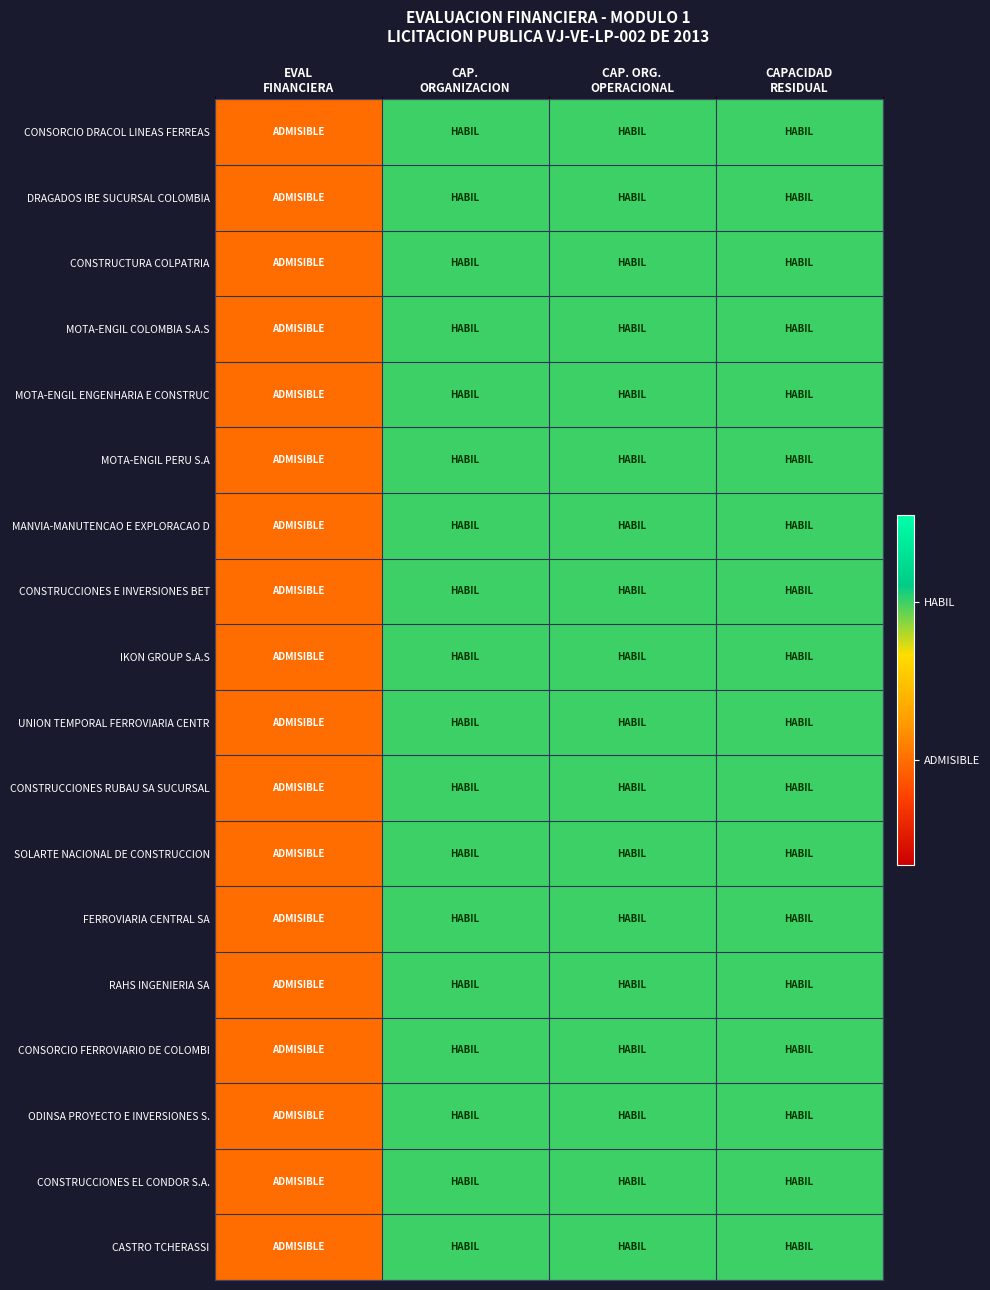

Reading right to left, transcribe all the data shown in this chart.

CONSORCIO DRACOL LINEAS FERREAS: CAPACIDAD
RESIDUAL=0.8	CAP. ORG.
OPERACIONAL=0.8	CAP.
ORGANIZACION=0.8	EVAL
FINANCIERA=0.3
DRAGADOS IBE SUCURSAL COLOMBIA: CAPACIDAD
RESIDUAL=0.8	CAP. ORG.
OPERACIONAL=0.8	CAP.
ORGANIZACION=0.8	EVAL
FINANCIERA=0.3
CONSTRUCTURA COLPATRIA: CAPACIDAD
RESIDUAL=0.8	CAP. ORG.
OPERACIONAL=0.8	CAP.
ORGANIZACION=0.8	EVAL
FINANCIERA=0.3
MOTA-ENGIL COLOMBIA S.A.S: CAPACIDAD
RESIDUAL=0.8	CAP. ORG.
OPERACIONAL=0.8	CAP.
ORGANIZACION=0.8	EVAL
FINANCIERA=0.3
MOTA-ENGIL ENGENHARIA E CONSTRUC: CAPACIDAD
RESIDUAL=0.8	CAP. ORG.
OPERACIONAL=0.8	CAP.
ORGANIZACION=0.8	EVAL
FINANCIERA=0.3
MOTA-ENGIL PERU S.A: CAPACIDAD
RESIDUAL=0.8	CAP. ORG.
OPERACIONAL=0.8	CAP.
ORGANIZACION=0.8	EVAL
FINANCIERA=0.3
MANVIA-MANUTENCAO E EXPLORACAO D: CAPACIDAD
RESIDUAL=0.8	CAP. ORG.
OPERACIONAL=0.8	CAP.
ORGANIZACION=0.8	EVAL
FINANCIERA=0.3
CONSTRUCCIONES E INVERSIONES BET: CAPACIDAD
RESIDUAL=0.8	CAP. ORG.
OPERACIONAL=0.8	CAP.
ORGANIZACION=0.8	EVAL
FINANCIERA=0.3
IKON GROUP S.A.S: CAPACIDAD
RESIDUAL=0.8	CAP. ORG.
OPERACIONAL=0.8	CAP.
ORGANIZACION=0.8	EVAL
FINANCIERA=0.3
UNION TEMPORAL FERROVIARIA CENTR: CAPACIDAD
RESIDUAL=0.8	CAP. ORG.
OPERACIONAL=0.8	CAP.
ORGANIZACION=0.8	EVAL
FINANCIERA=0.3
CONSTRUCCIONES RUBAU SA SUCURSAL: CAPACIDAD
RESIDUAL=0.8	CAP. ORG.
OPERACIONAL=0.8	CAP.
ORGANIZACION=0.8	EVAL
FINANCIERA=0.3
SOLARTE NACIONAL DE CONSTRUCCION: CAPACIDAD
RESIDUAL=0.8	CAP. ORG.
OPERACIONAL=0.8	CAP.
ORGANIZACION=0.8	EVAL
FINANCIERA=0.3
FERROVIARIA CENTRAL SA: CAPACIDAD
RESIDUAL=0.8	CAP. ORG.
OPERACIONAL=0.8	CAP.
ORGANIZACION=0.8	EVAL
FINANCIERA=0.3
RAHS INGENIERIA SA: CAPACIDAD
RESIDUAL=0.8	CAP. ORG.
OPERACIONAL=0.8	CAP.
ORGANIZACION=0.8	EVAL
FINANCIERA=0.3
CONSORCIO FERROVIARIO DE COLOMBI: CAPACIDAD
RESIDUAL=0.8	CAP. ORG.
OPERACIONAL=0.8	CAP.
ORGANIZACION=0.8	EVAL
FINANCIERA=0.3
ODINSA PROYECTO E INVERSIONES S.: CAPACIDAD
RESIDUAL=0.8	CAP. ORG.
OPERACIONAL=0.8	CAP.
ORGANIZACION=0.8	EVAL
FINANCIERA=0.3
CONSTRUCCIONES EL CONDOR S.A.: CAPACIDAD
RESIDUAL=0.8	CAP. ORG.
OPERACIONAL=0.8	CAP.
ORGANIZACION=0.8	EVAL
FINANCIERA=0.3
CASTRO TCHERASSI: CAPACIDAD
RESIDUAL=0.8	CAP. ORG.
OPERACIONAL=0.8	CAP.
ORGANIZACION=0.8	EVAL
FINANCIERA=0.3